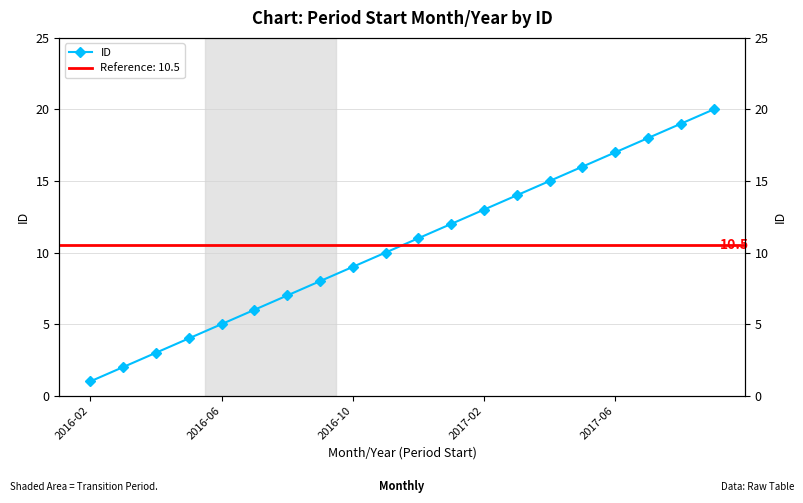

Does the chart have visible grid lines?

Yes